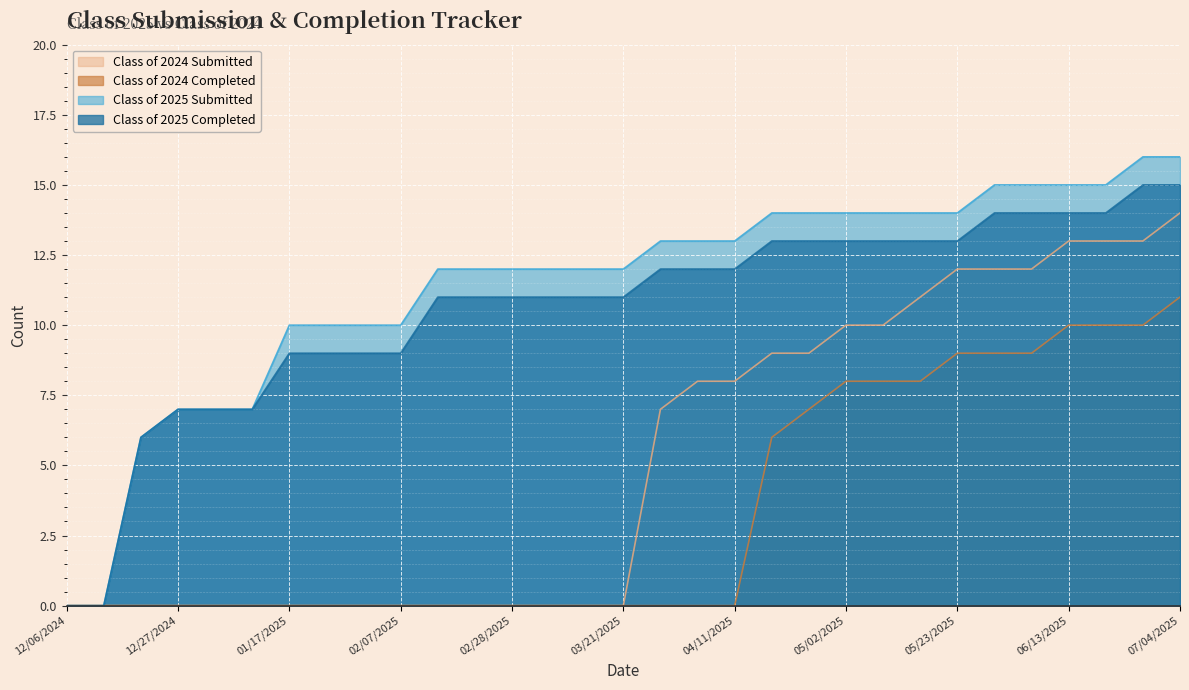

What is the difference between the maximum and second lowest values in the Class of 2025 Submitted series?

16